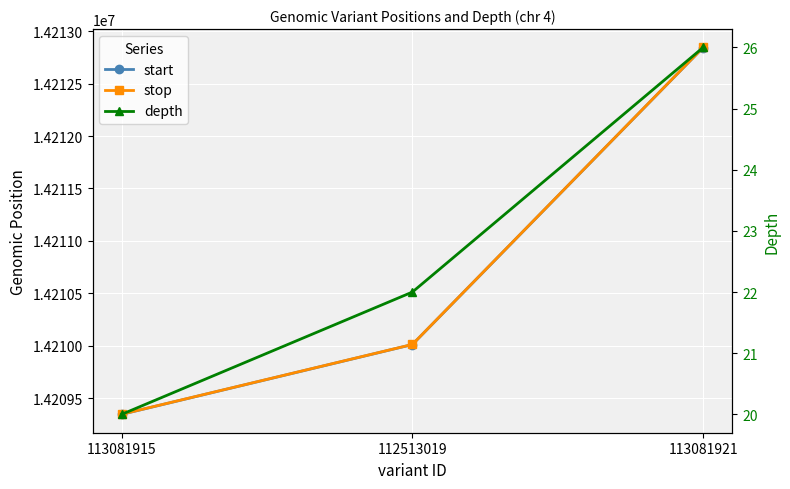

What is the average value of the start series?

14210733